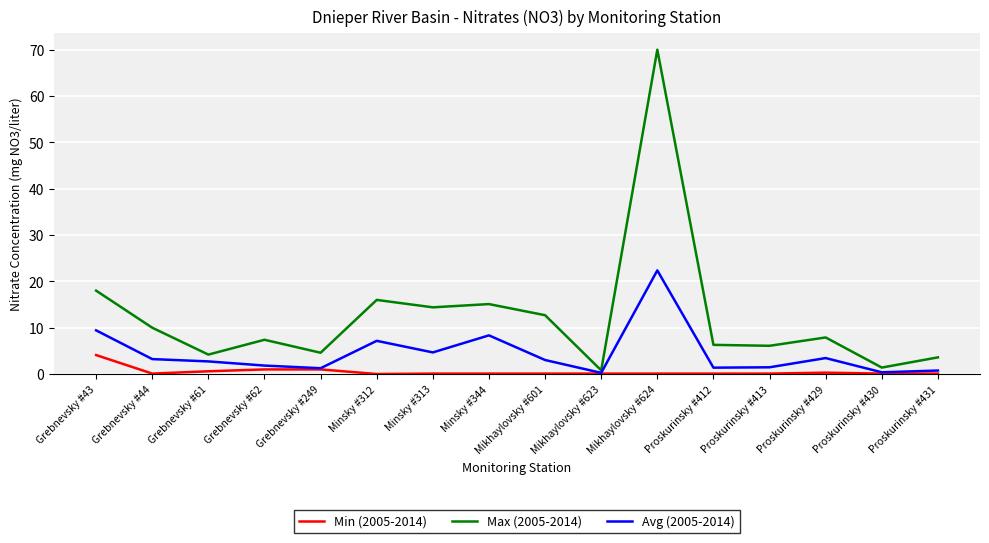

What is the difference between the maximum and minimum values in the Avg (2005-2014) series?

22.1